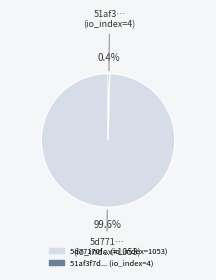

Is there any slice that represents more than half of the pie?

Yes